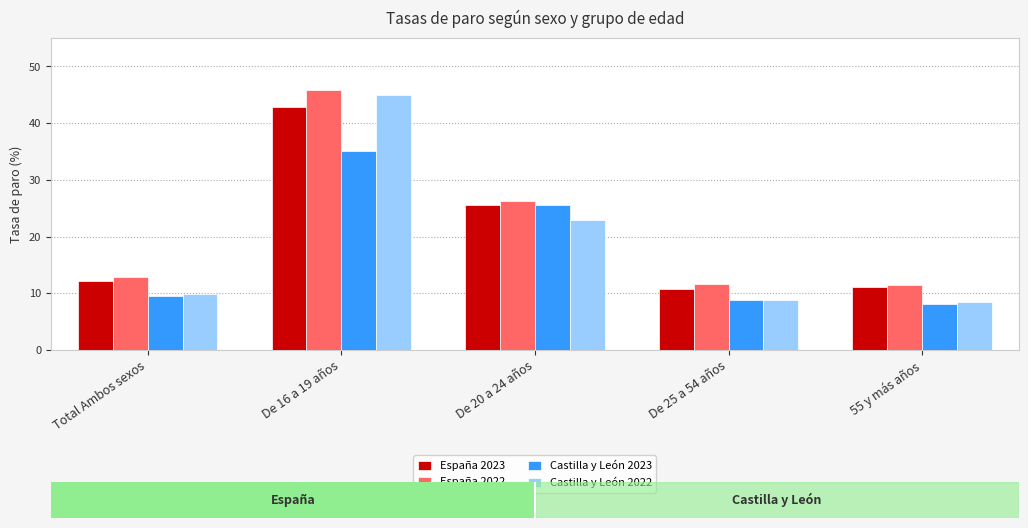

Which category has the highest value in the Castilla y León 2023 series?

De 16 a 19 años